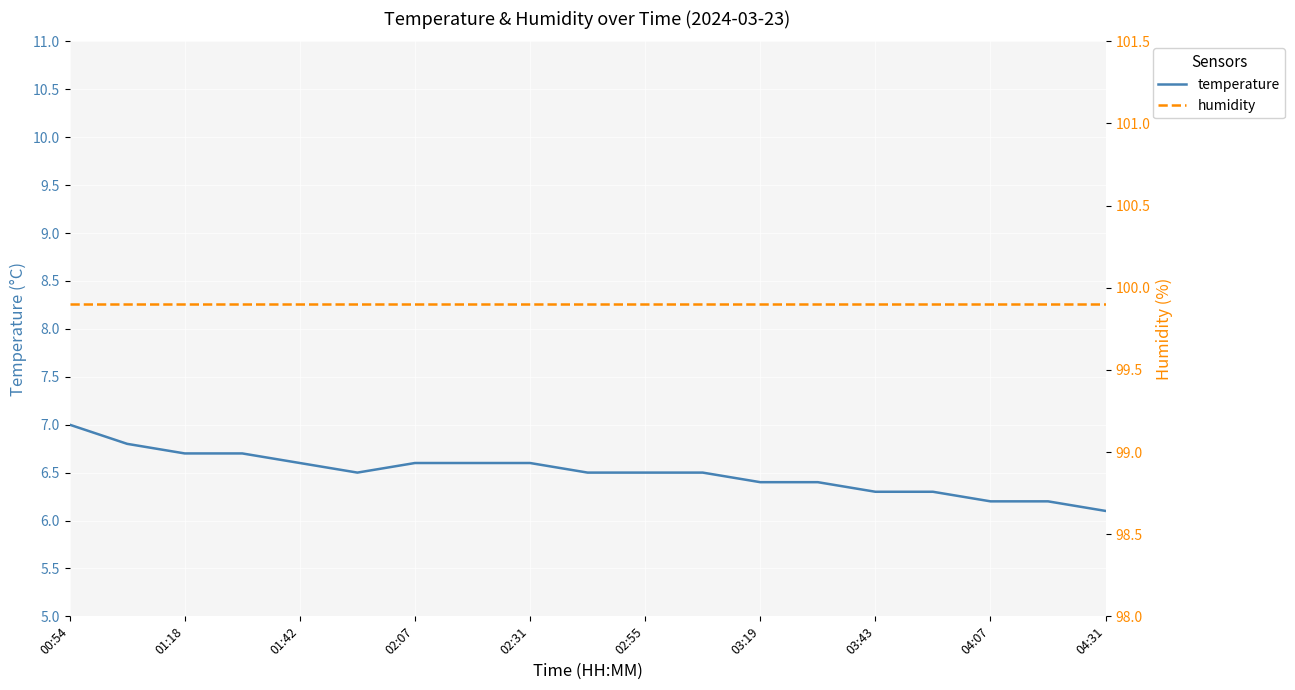

What is the sum of all temperature values?

123.5